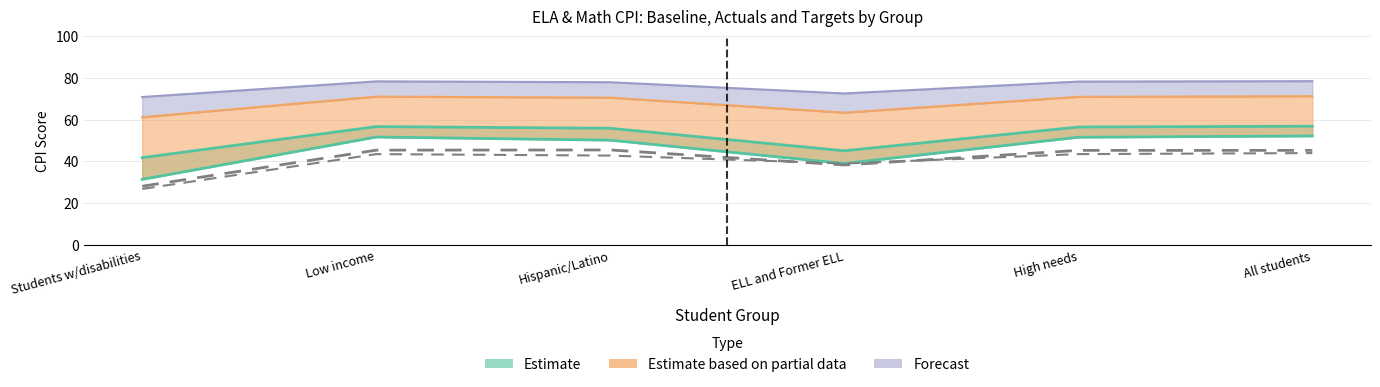

Is it true that ELA baseline equals 63.5 at Students w/disabilities?

False